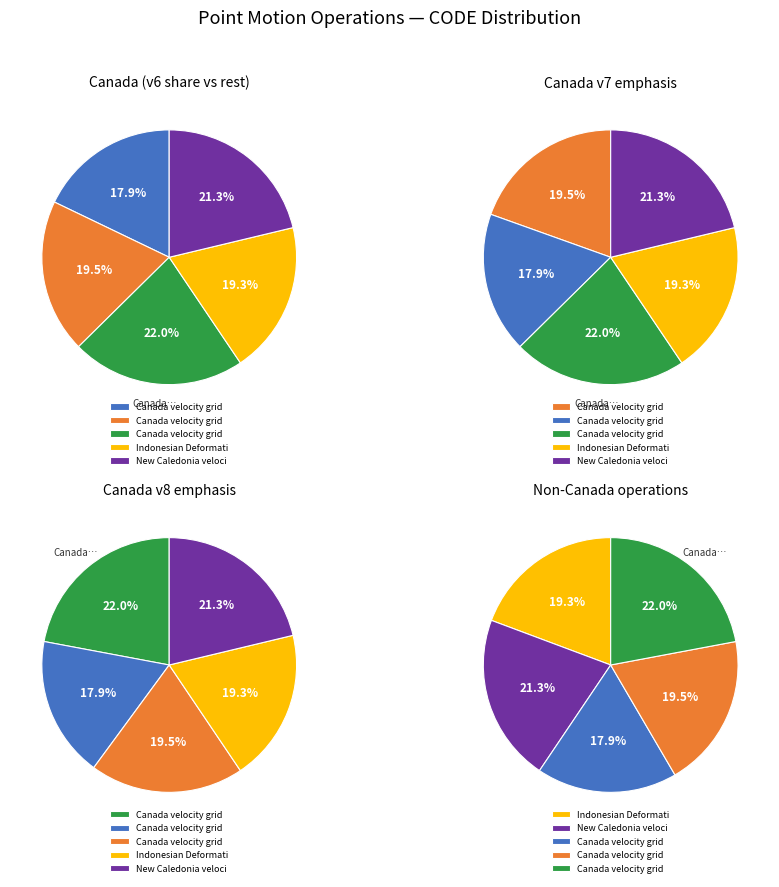

Is the sum of New Caledonia velocity model 2015 and Canada velocity grid v6 greater than half?

No